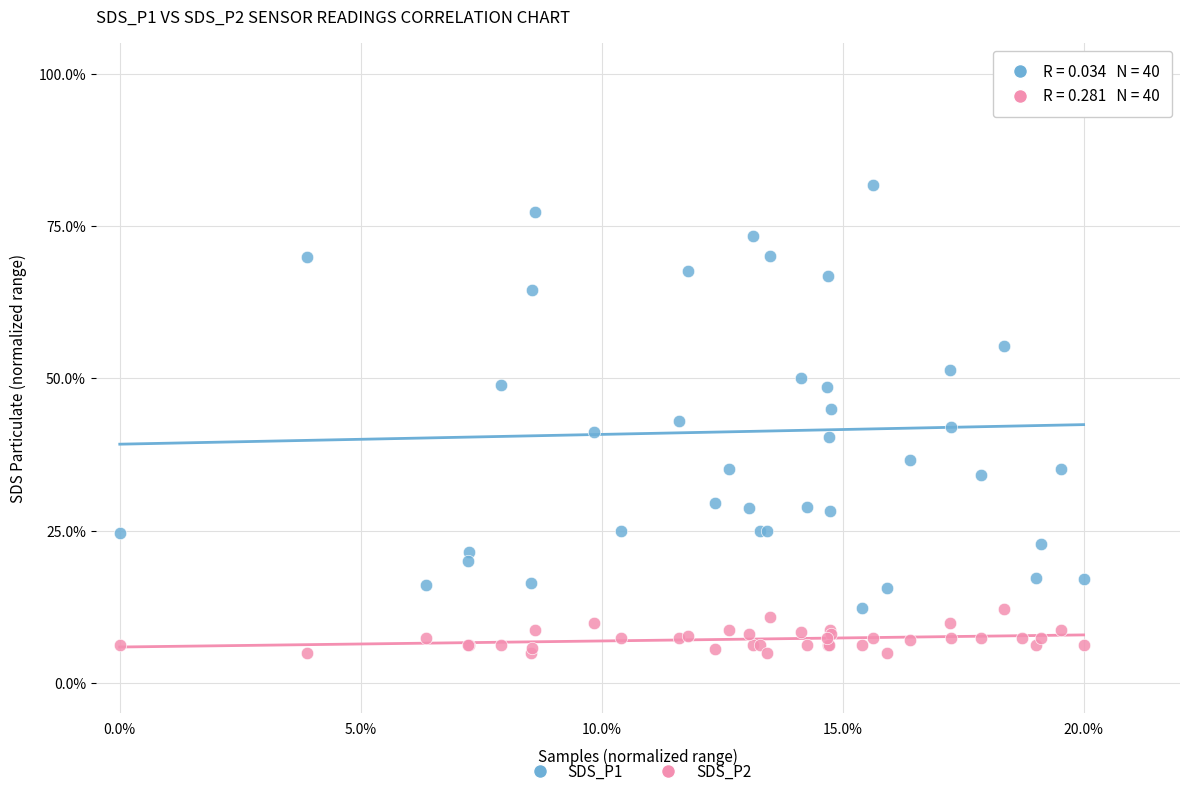

Which series has the widest spread of Y values?

SDS_P1